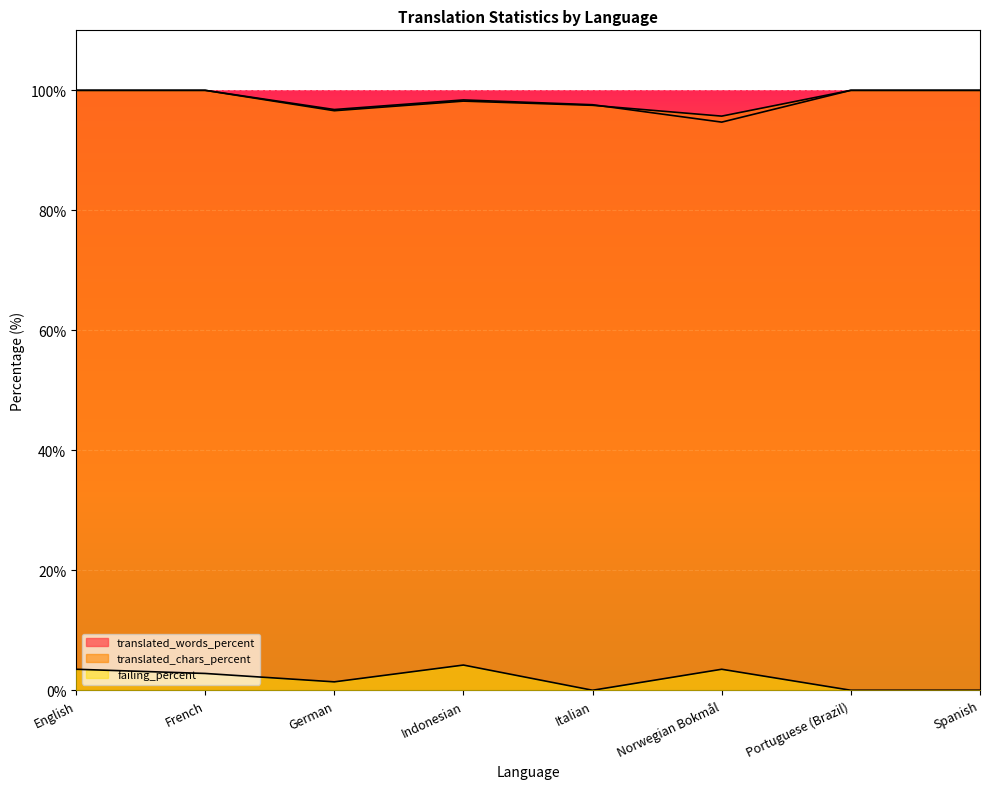

Where is the first local minimum for translated_chars_percent?

German